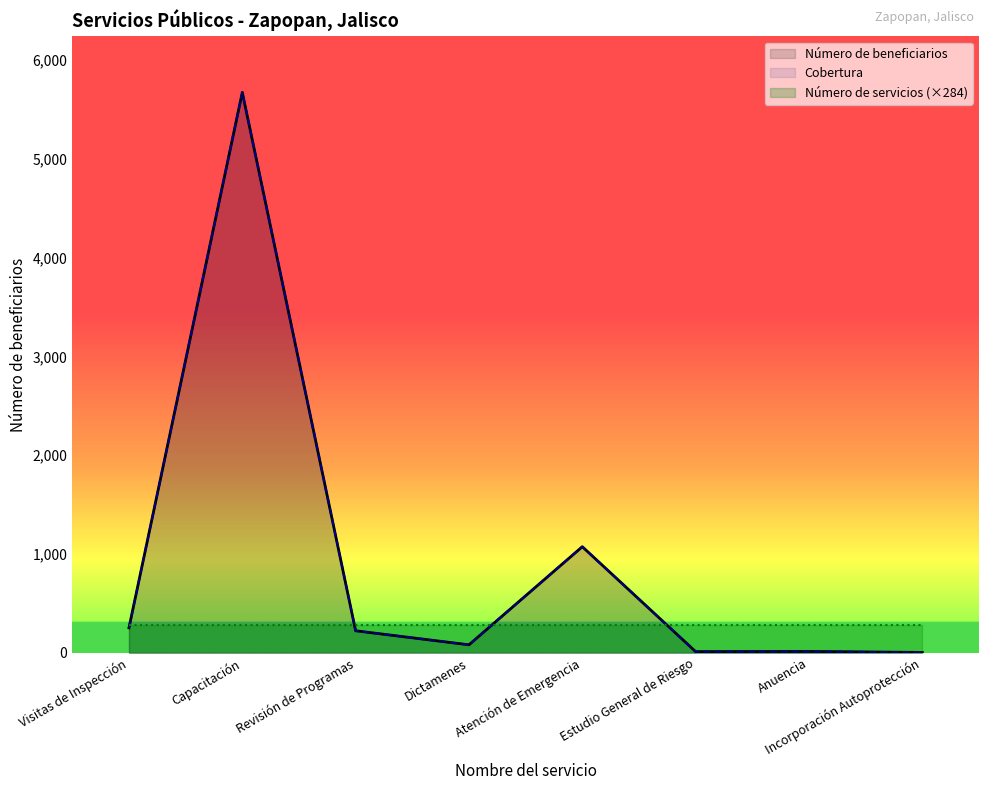

True or false: Cobertura and Número de beneficiarios intersect in this chart.

False